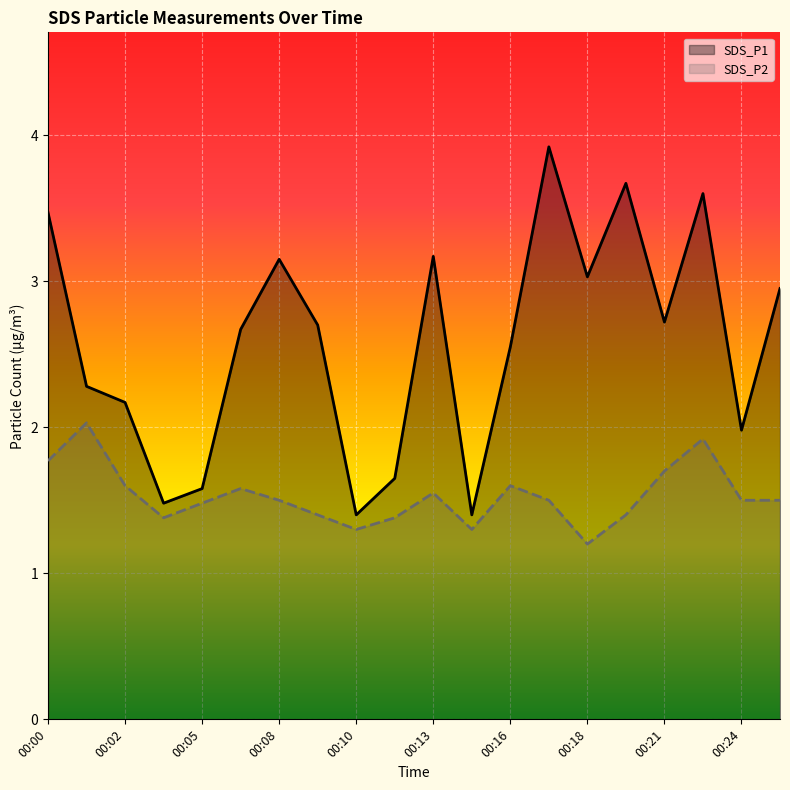

At which category is the sum across all series the highest?

00:22